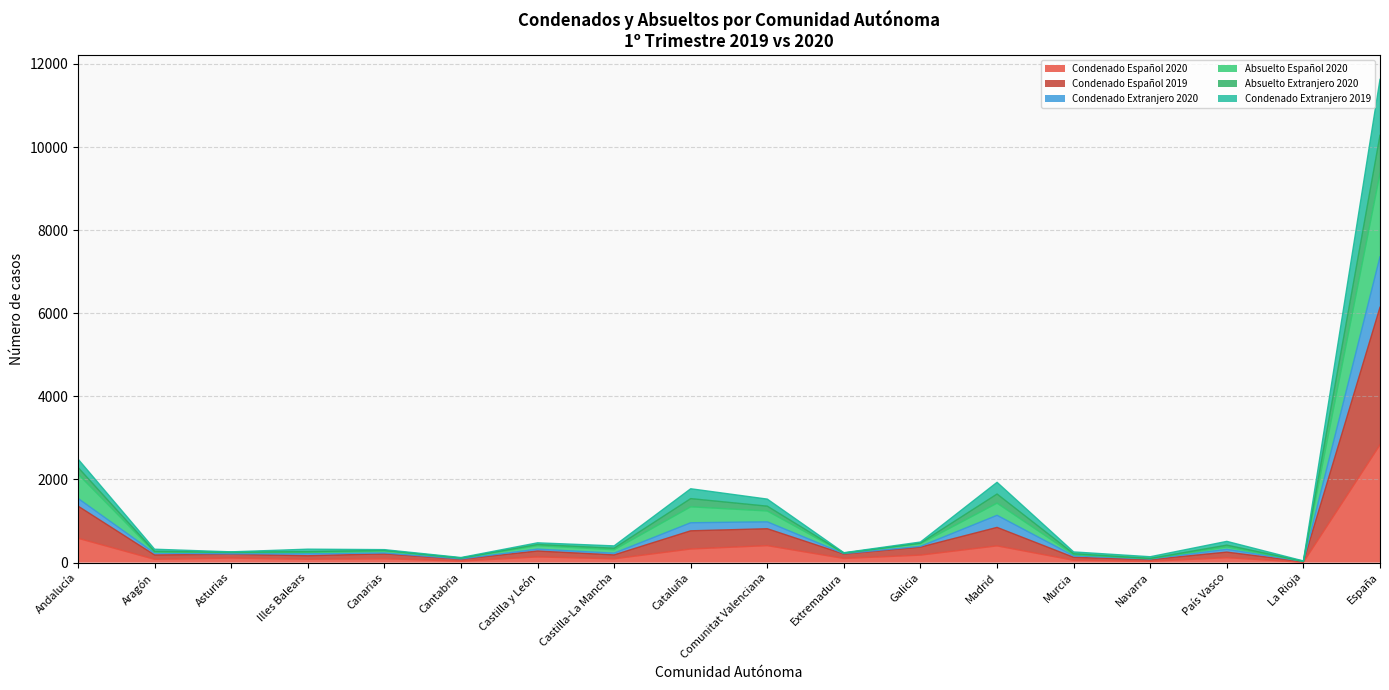

At which label does Condenado Español 2020 reach its peak?

España